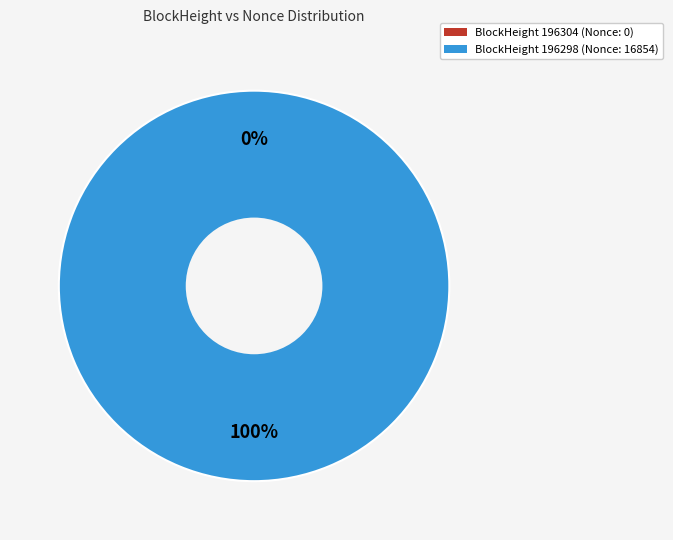

The 196298 slice represents 91% of the pie. True or false?

False